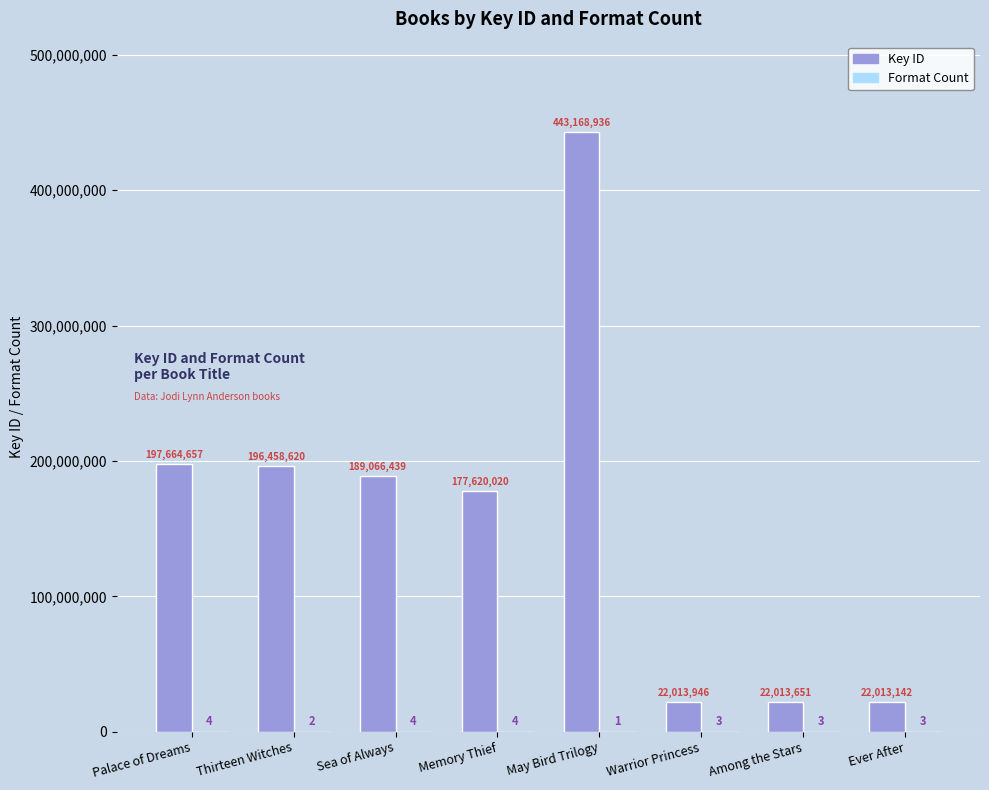

Which category has the highest value across all series?

May Bird Trilogy